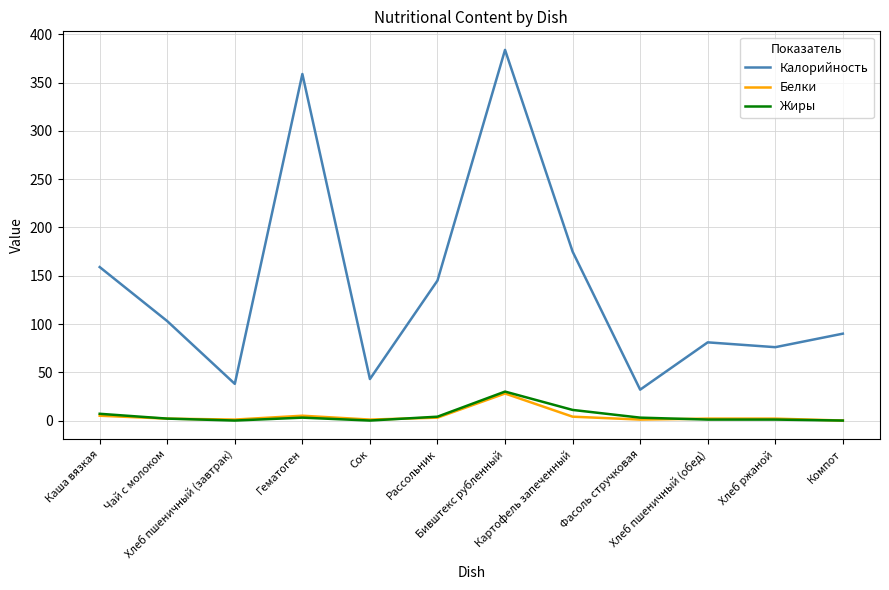

The value of Калорийность at Фасоль стручковая is 51. True or false?

False